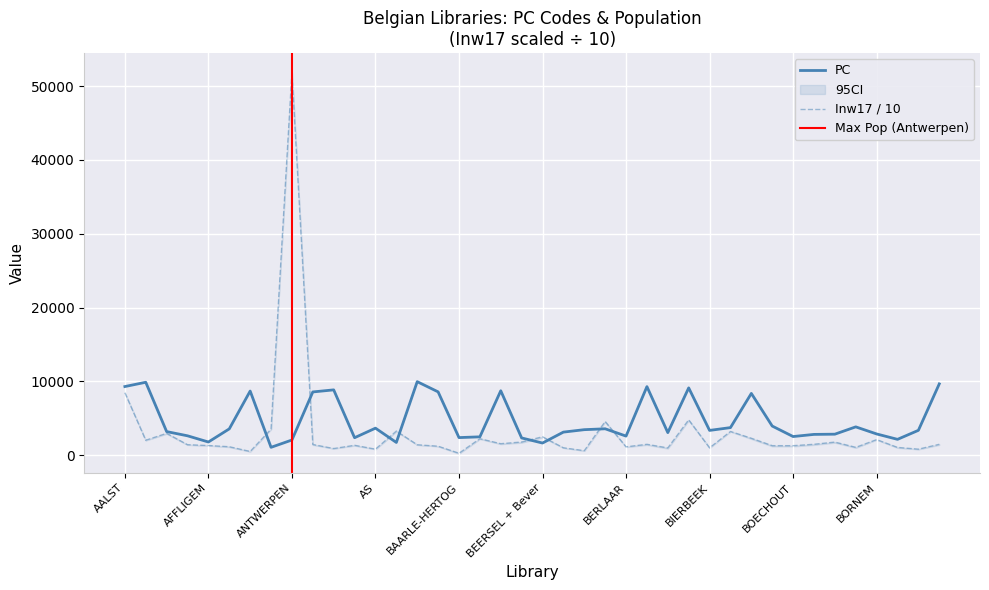

Where is PC nearest to the value 5515?

BOCHOLT